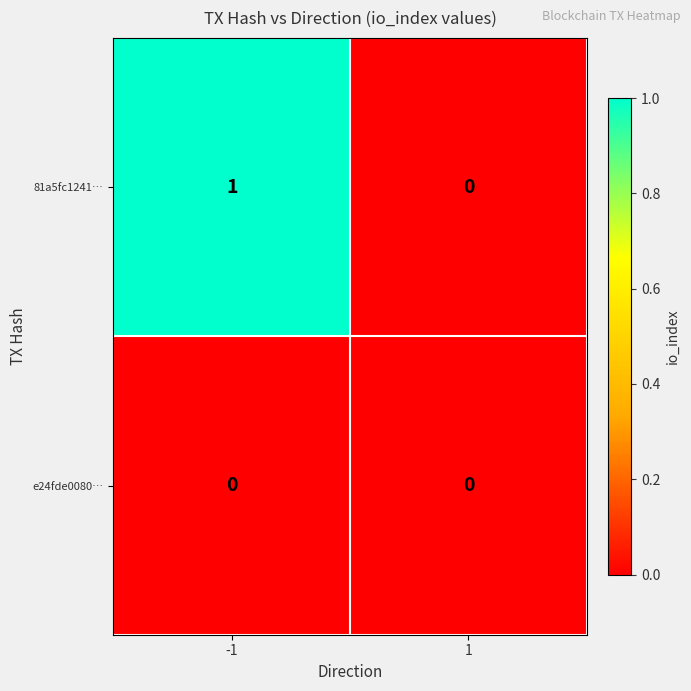

Which series has the largest total across all categories?

81a5fc1241…